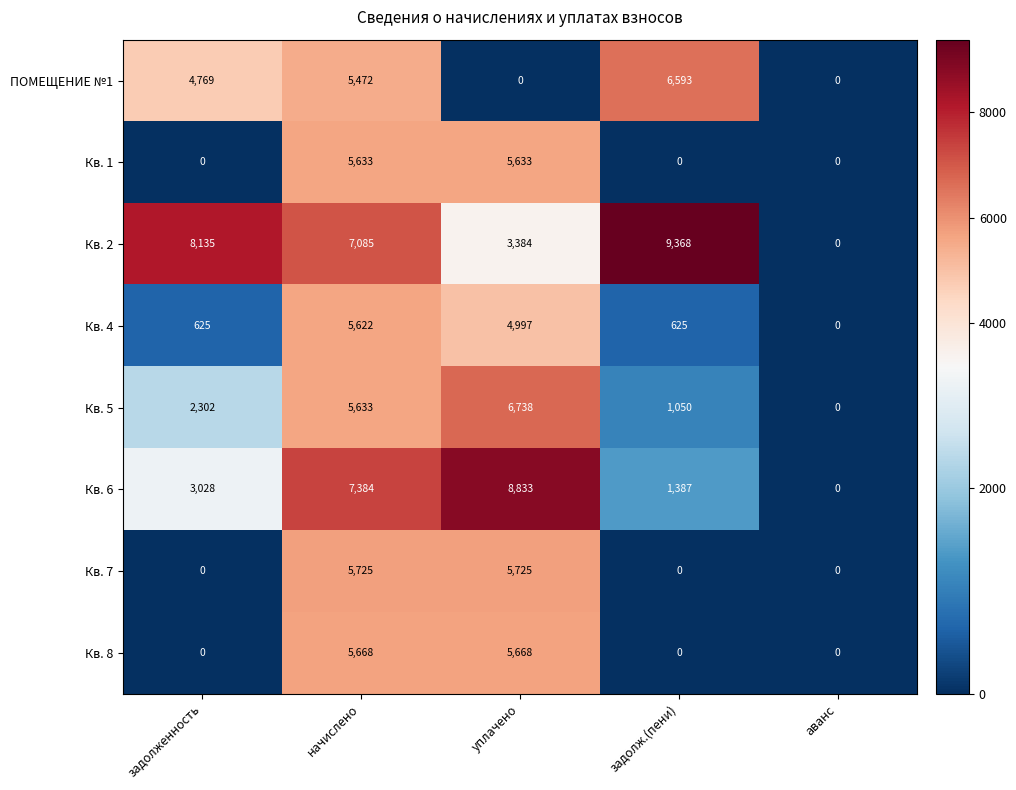

At which label is Кв. 2 closest to 4684?

уплачено